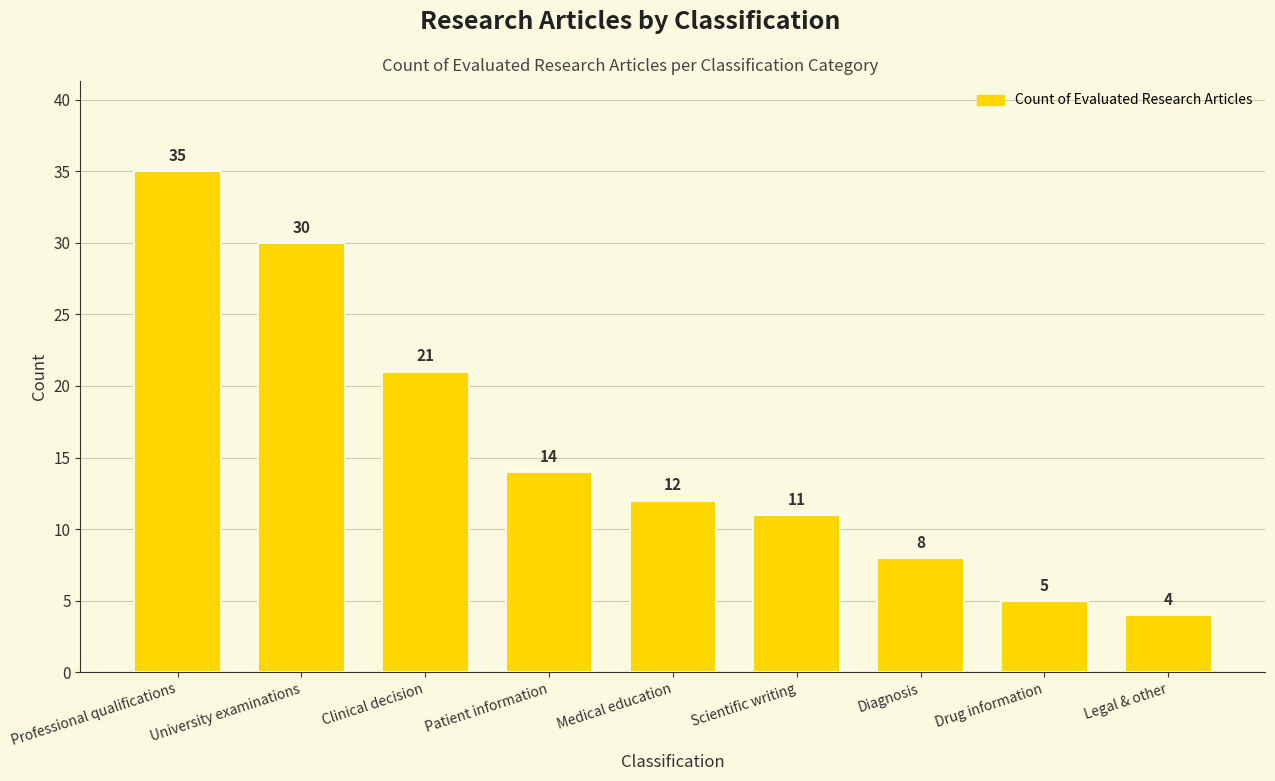

What position from the left is Professional qualifications?

1